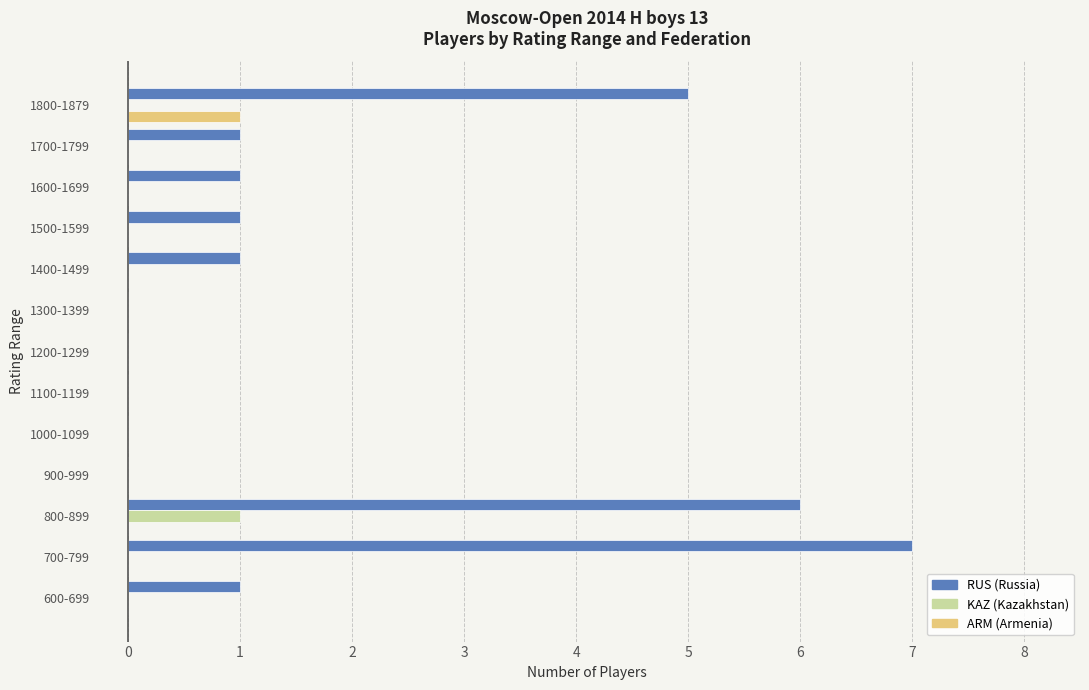

At which category does the chart reach its peak across all series?

700-799